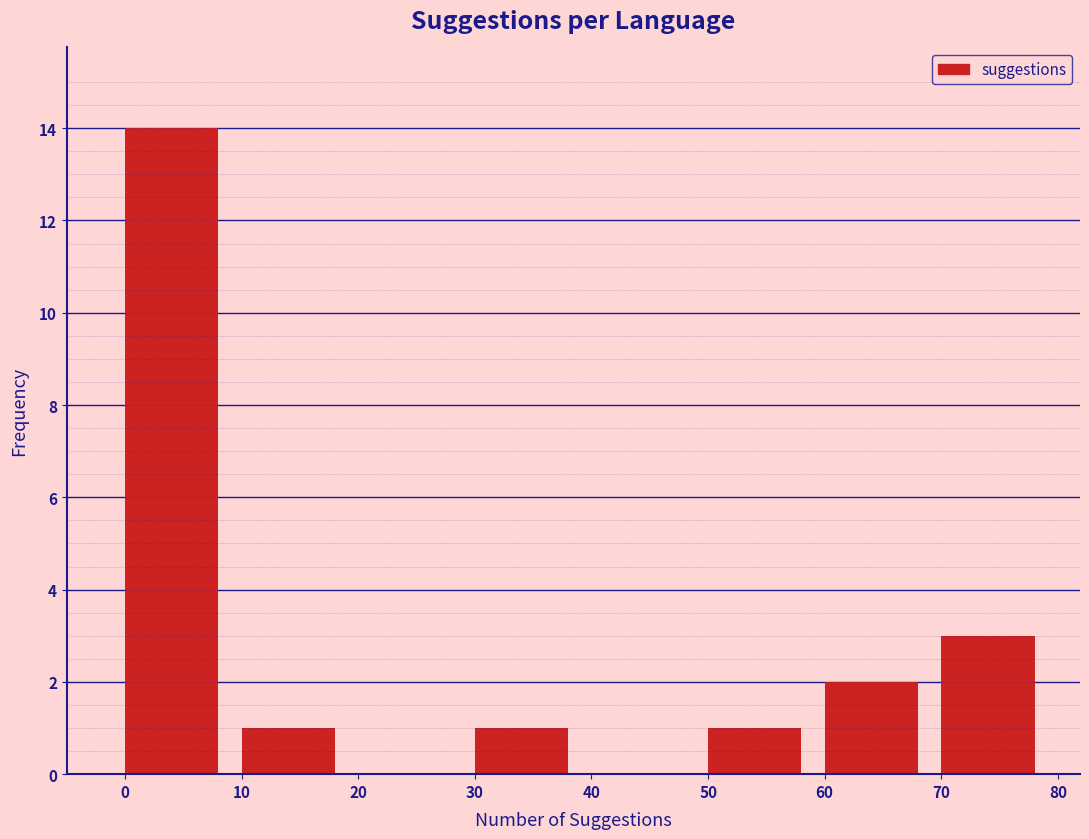

Reading left to right, list every bar in this chart as the range it spans on the x-axis followed by its height. The values are not printed on the chart, so give them approximately, as read against the axis.

0 to 10: 14
10 to 20: 1
20 to 30: 0
30 to 40: 1
40 to 50: 0
50 to 60: 1
60 to 70: 2
70 to 80: 3